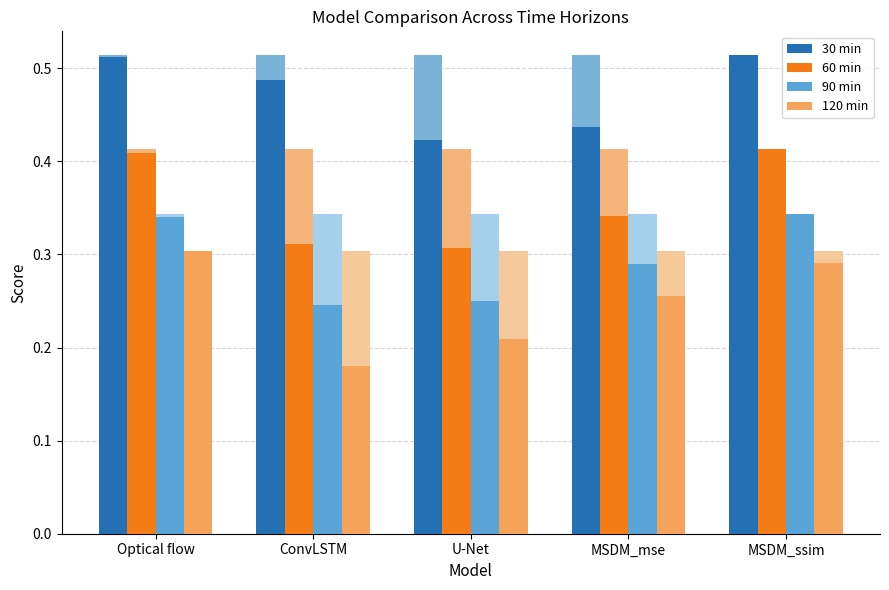

How many groups of bars are there?

5